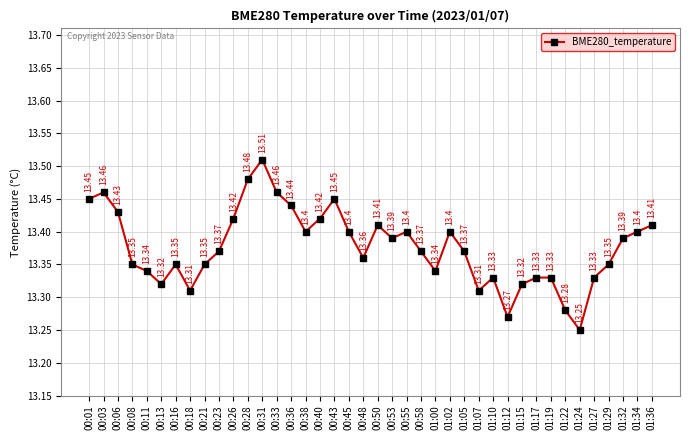

Which has a higher value, 00:50 or 01:34?

00:50